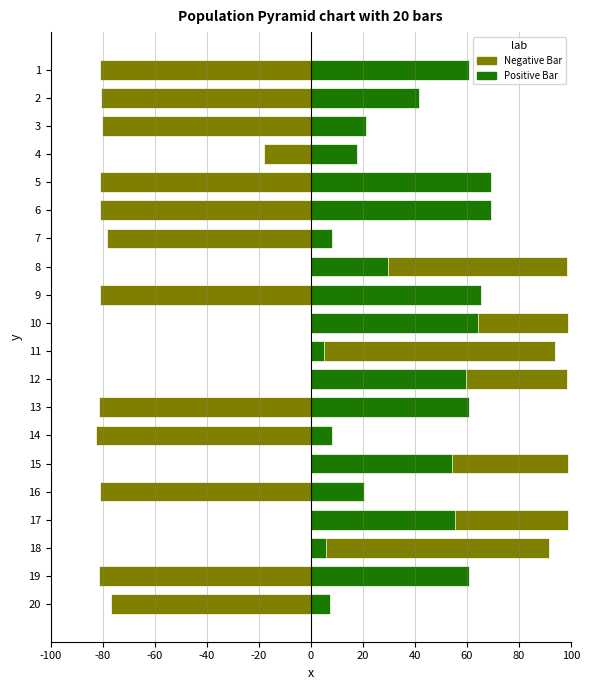

How many values in Negative Bar are below zero?

13